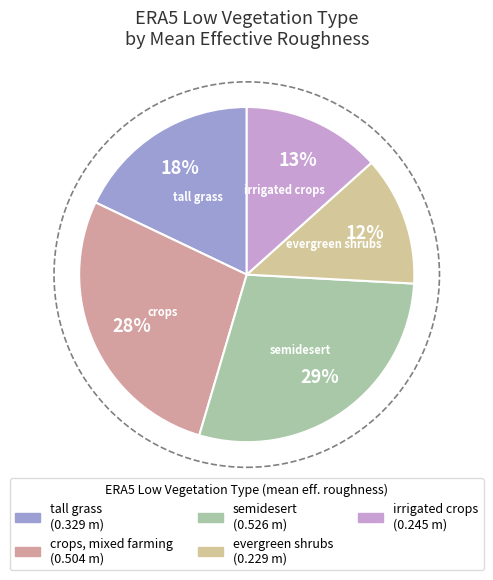

Is it true that evergreen shrubs is 12% of the pie?

True